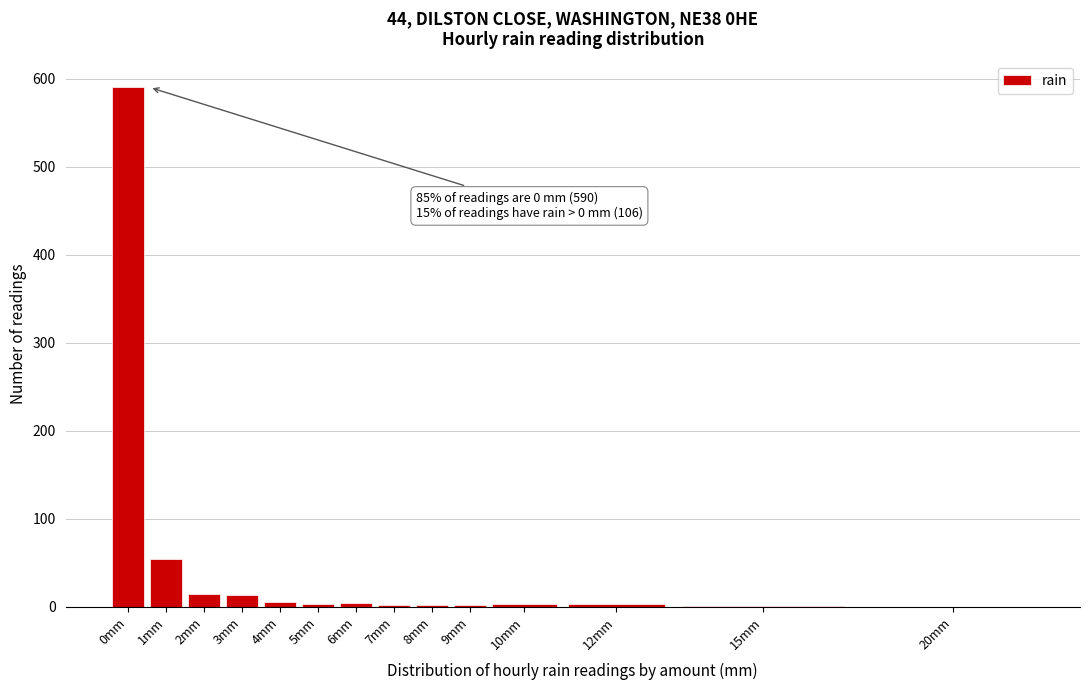

What is the maximum value shown in the chart?

590